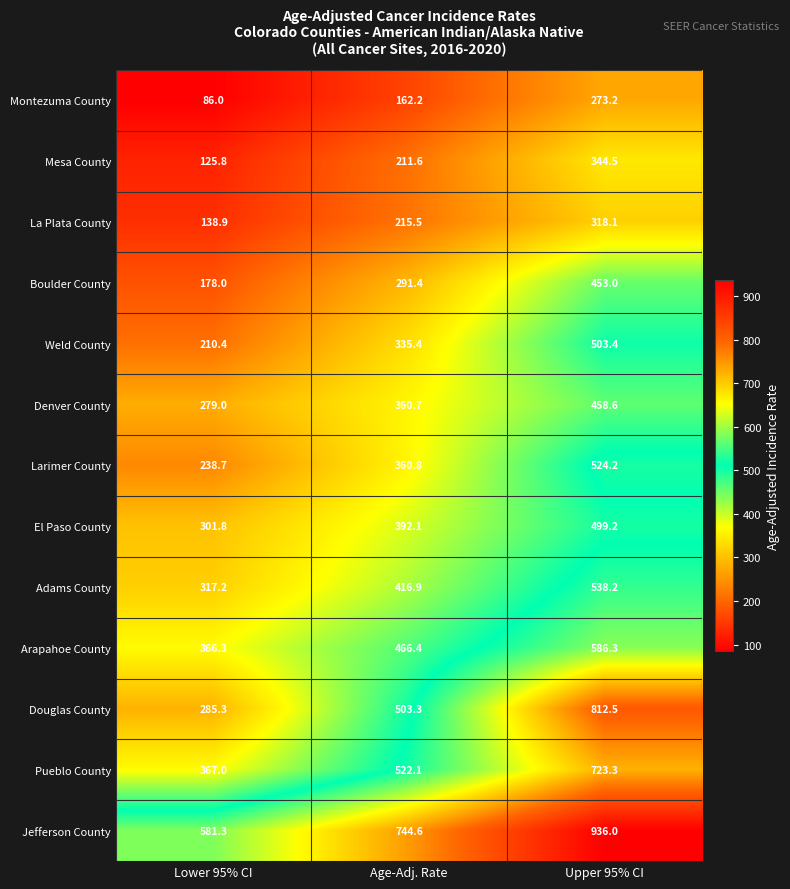

At how many categories does at least one series exceed 270?

3